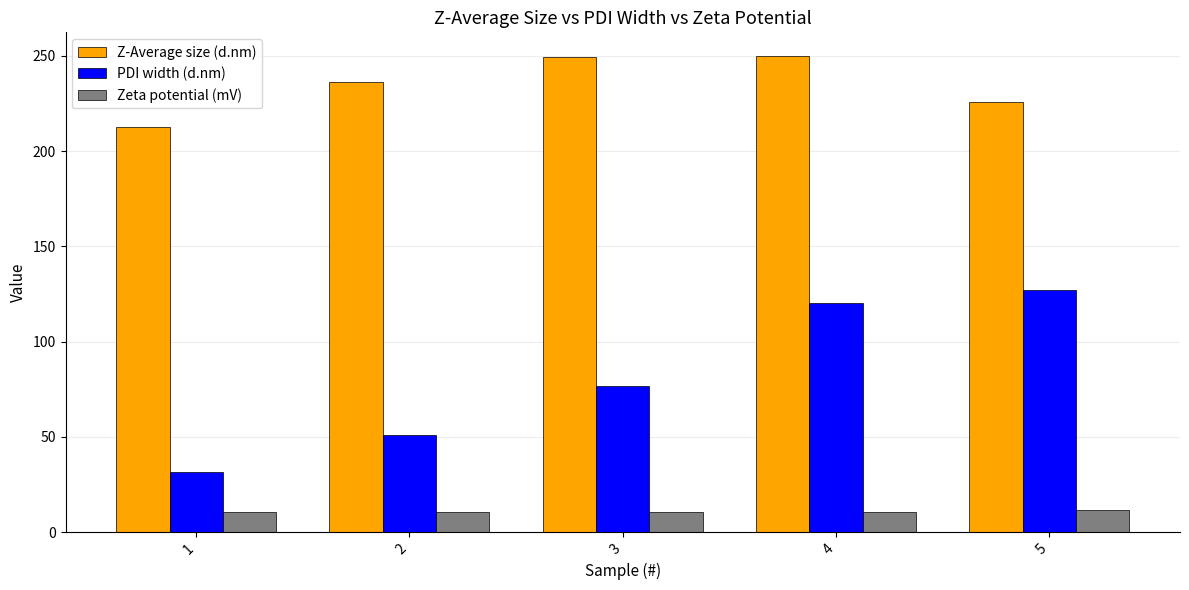

At 4, list the series in order from largest to smallest.

Z-Average size (d.nm), PDI width (d.nm), Zeta potential (mV)